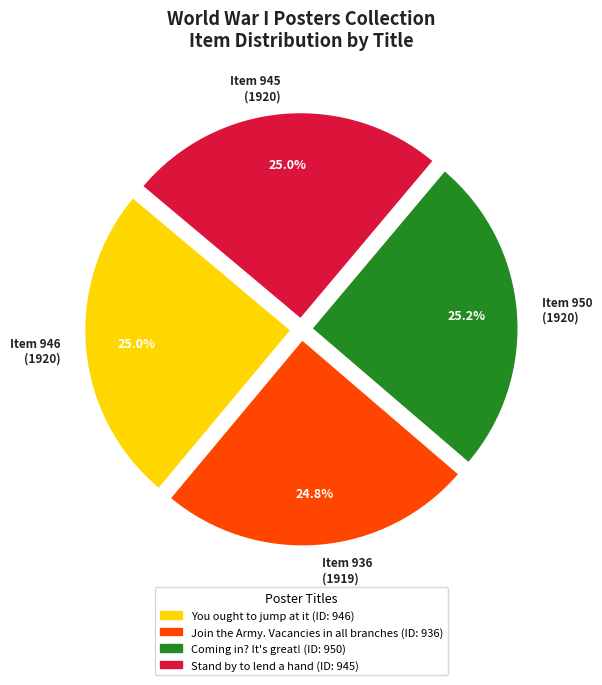

Approximately how many times larger is the value at Coming in? It's great! compared to You ought to jump at it?

1.0